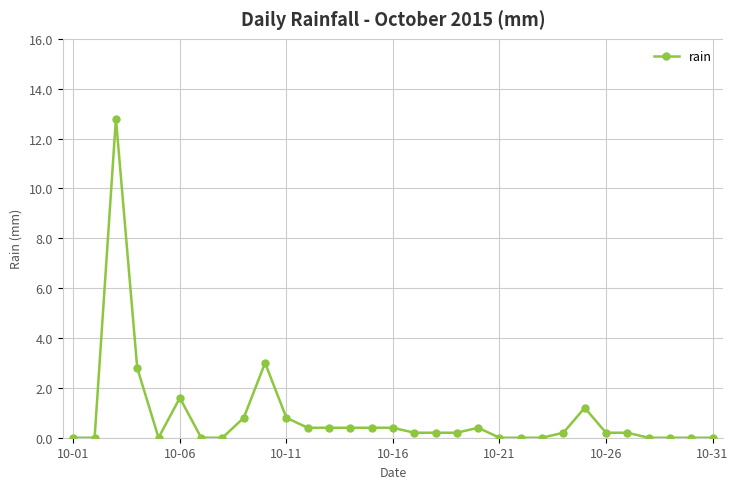

What is the difference between the maximum and second lowest values?

12.8